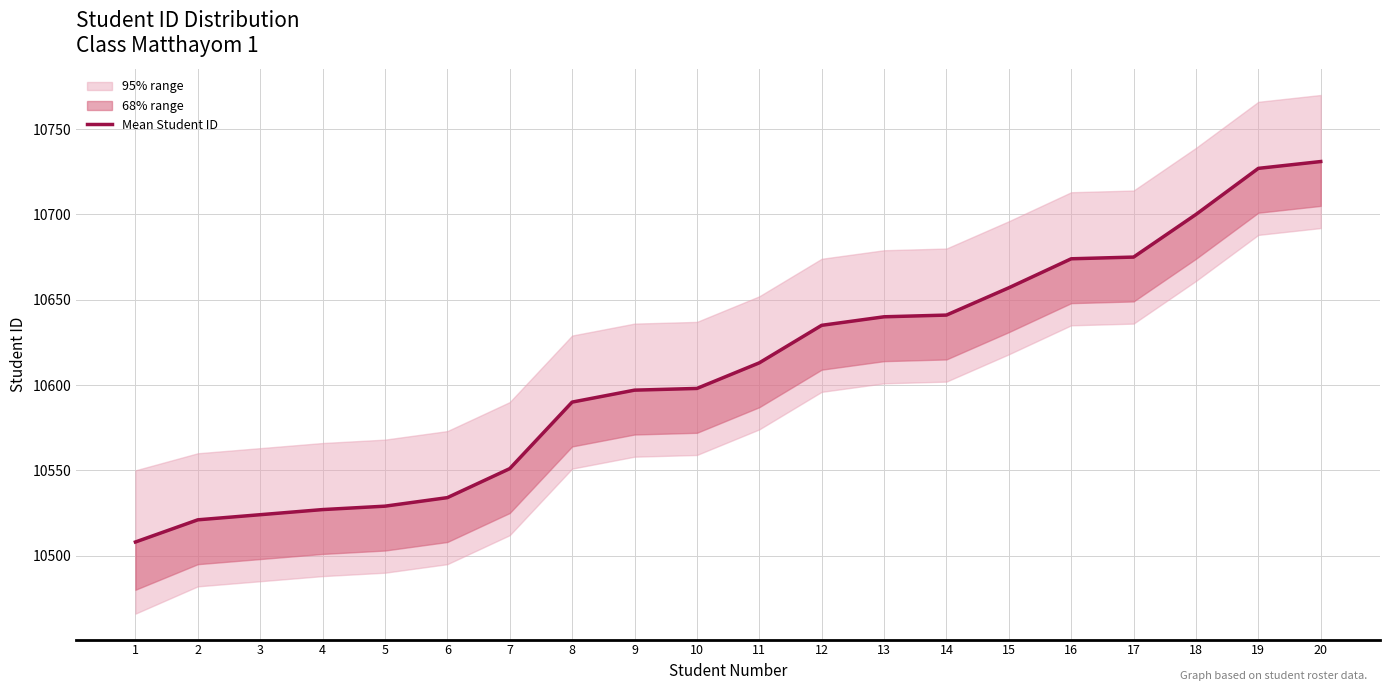

What is the change in value from 18 to 20?

+31